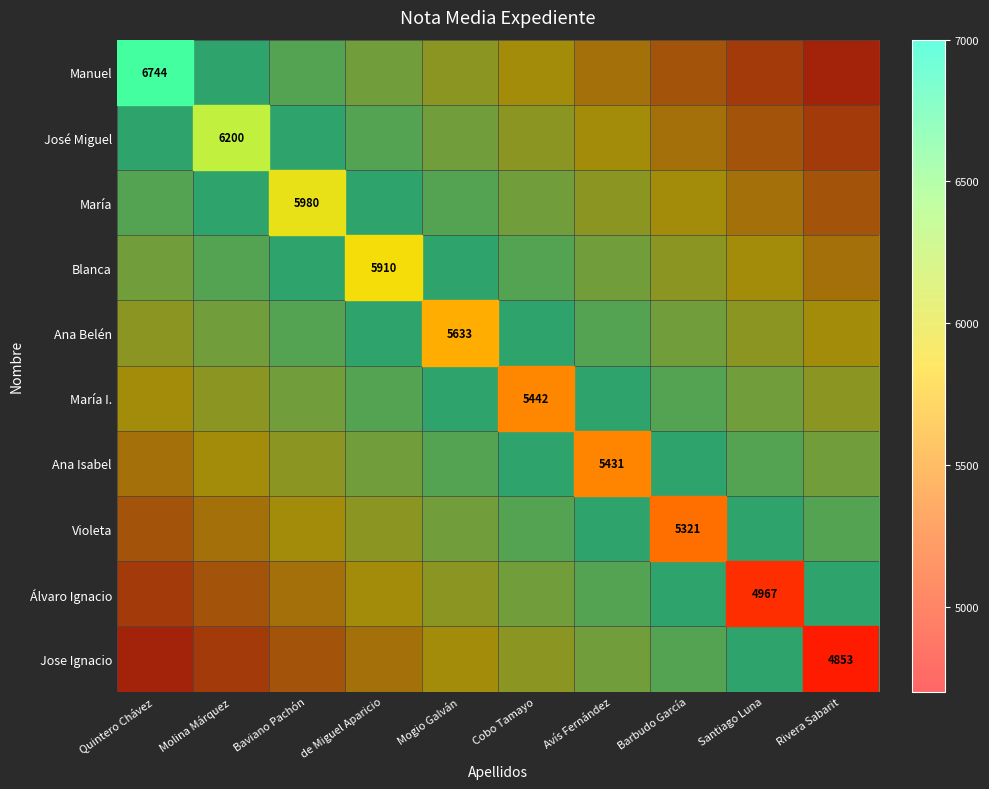

Between Mogio Galván and Santiago Luna, which series saw the biggest shift?

Manuel